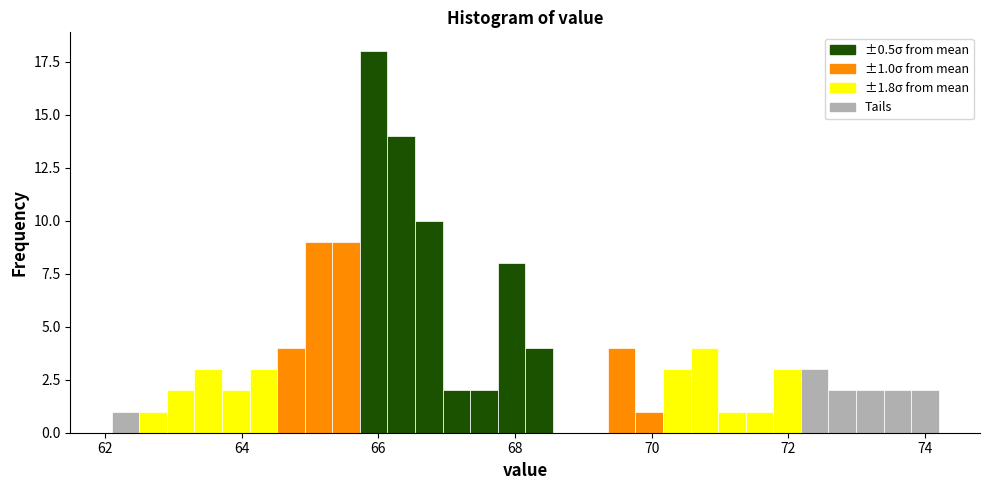

Read against the x-axis, roughly where is the centre of the tallest bar?

66.0